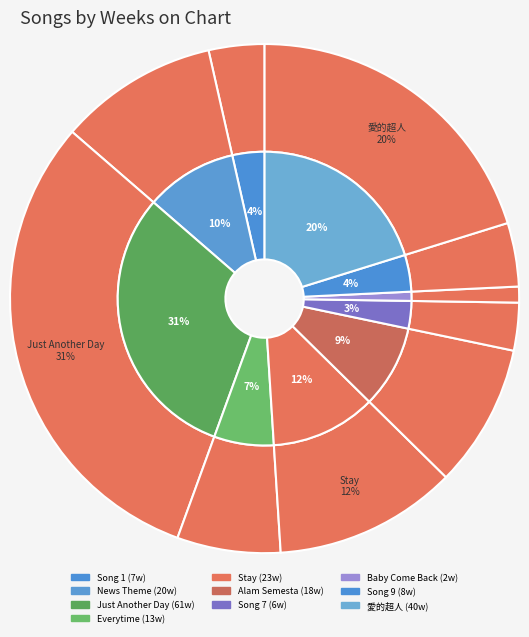

Which category has the biggest portion of the pie?

Just Another Day